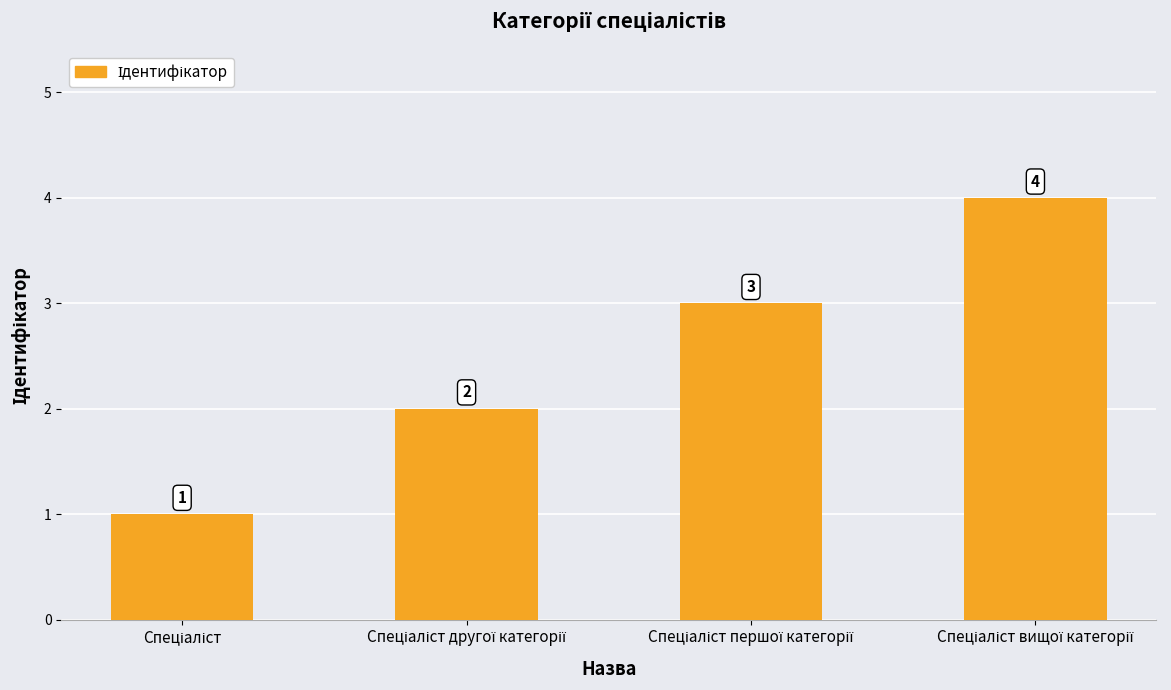

How many values are between 2 and 4?

3